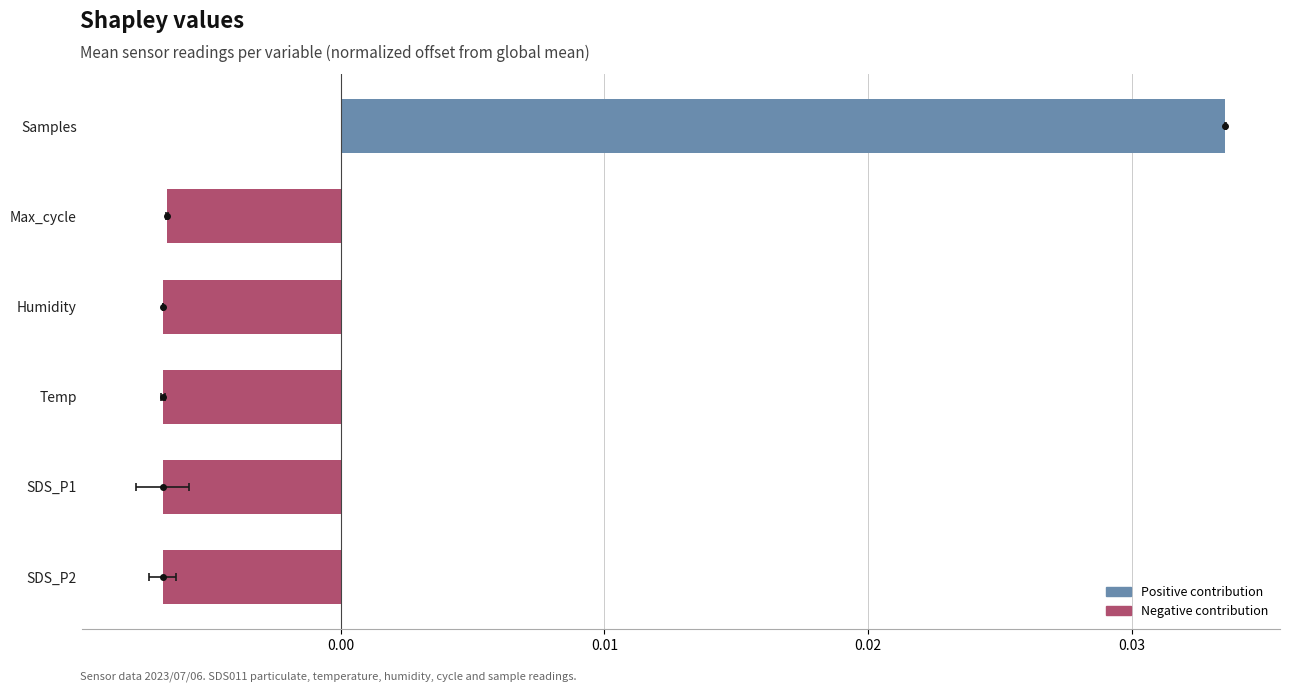

Rank the categories by value from highest to lowest.

Samples, Max_cycle, Humidity, Temp, SDS_P1, SDS_P2